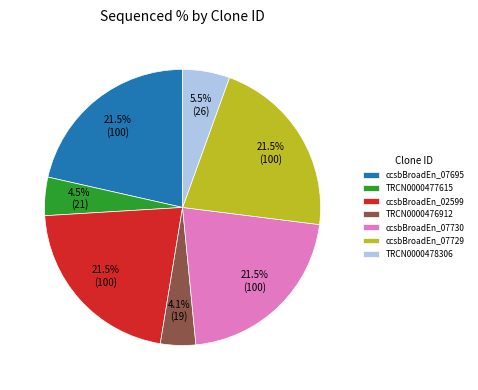

Between ccsbBroadEn_02599 and TRCN0000476912, which is larger?

ccsbBroadEn_02599